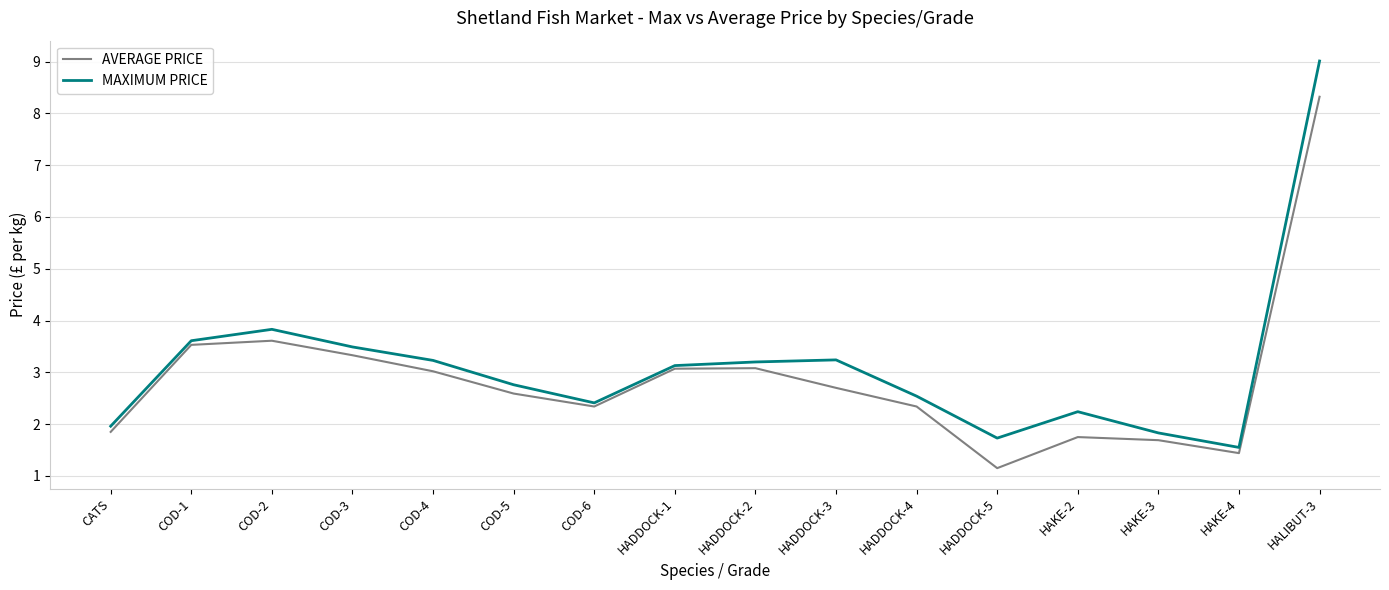

What is the sum of the AVERAGE PRICE values at HADDOCK-2 and HADDOCK-1?

6.2